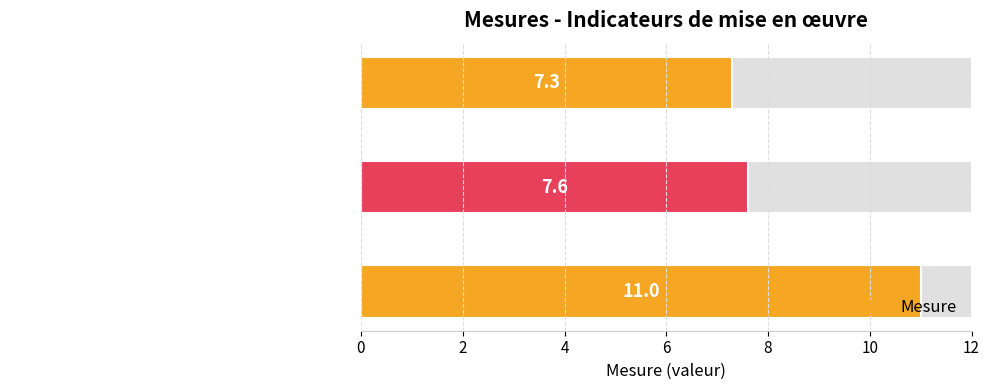

Is it true that the value at Temps moyens nécessaires à la mainlevée is 1.6?

False